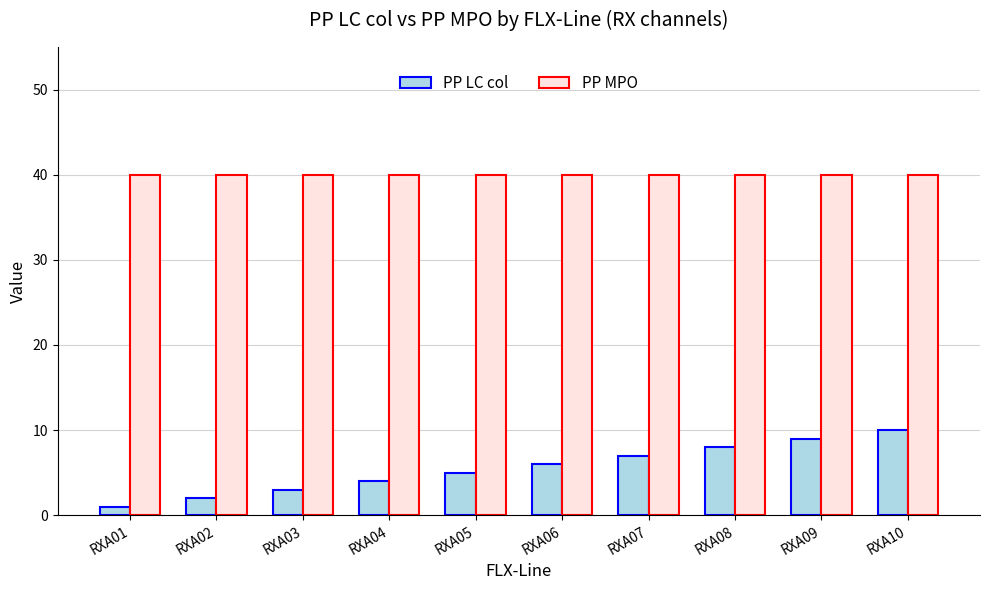

What value does the PP MPO series have at RXA09?

40